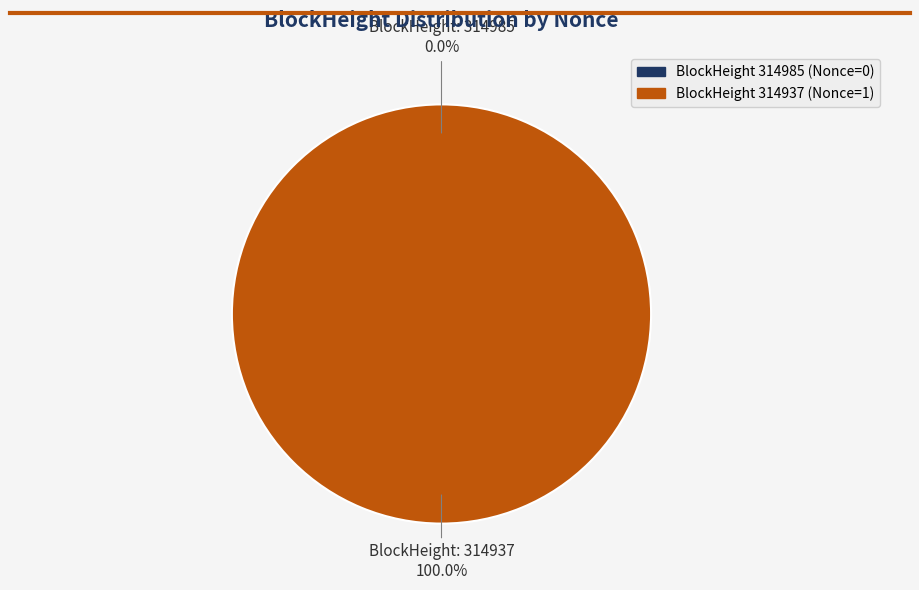

To the nearest percent, what percentage of the pie is 314937?

100%